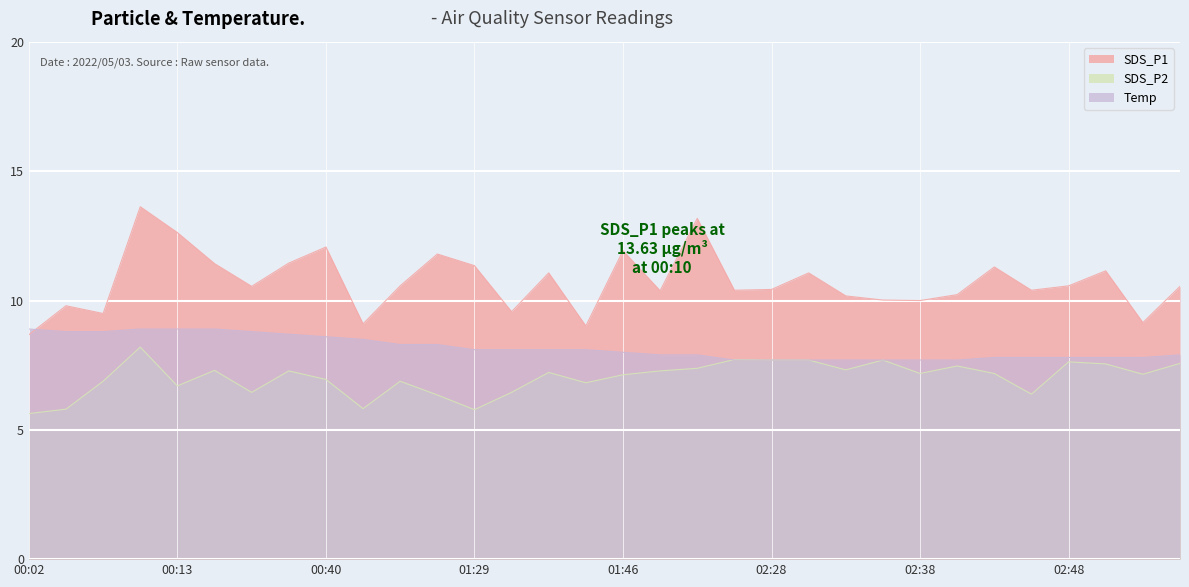

The SDS_P2 series shows 12.3 at 02:28. True or false?

False